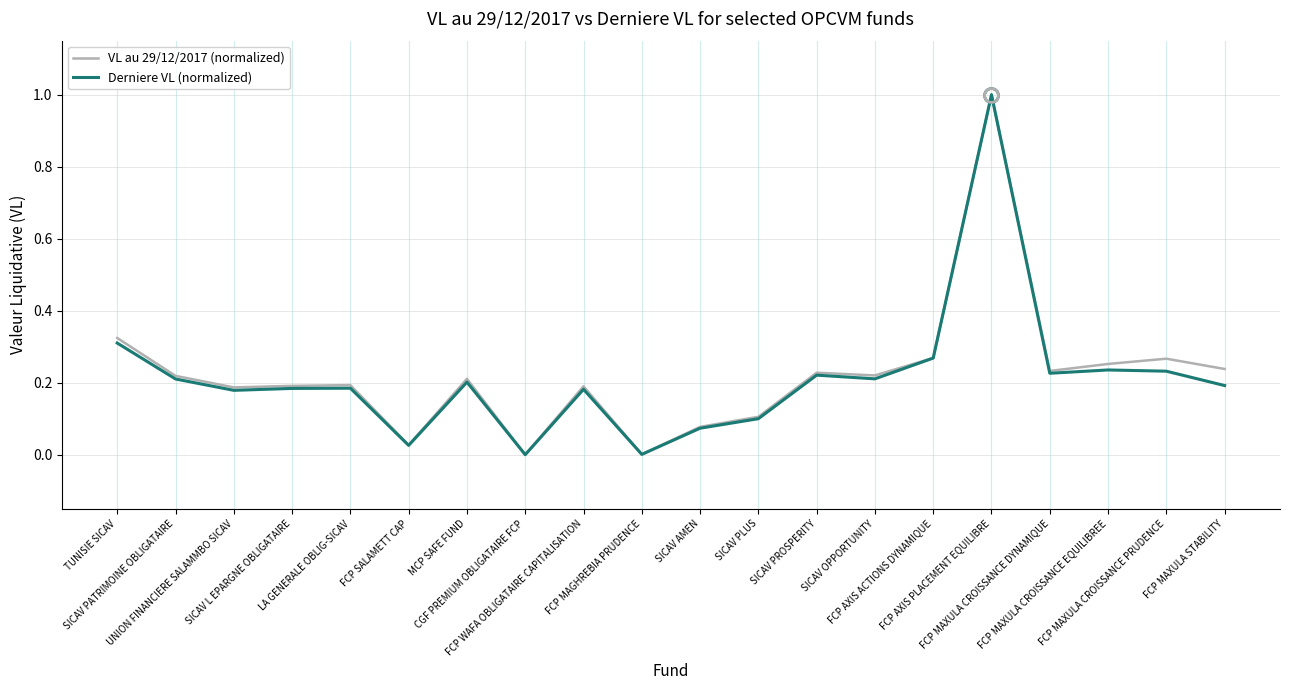

At TUNISIE SICAV, list the series in order from smallest to largest.

Derniere VL (normalized), VL au 29/12/2017 (normalized)